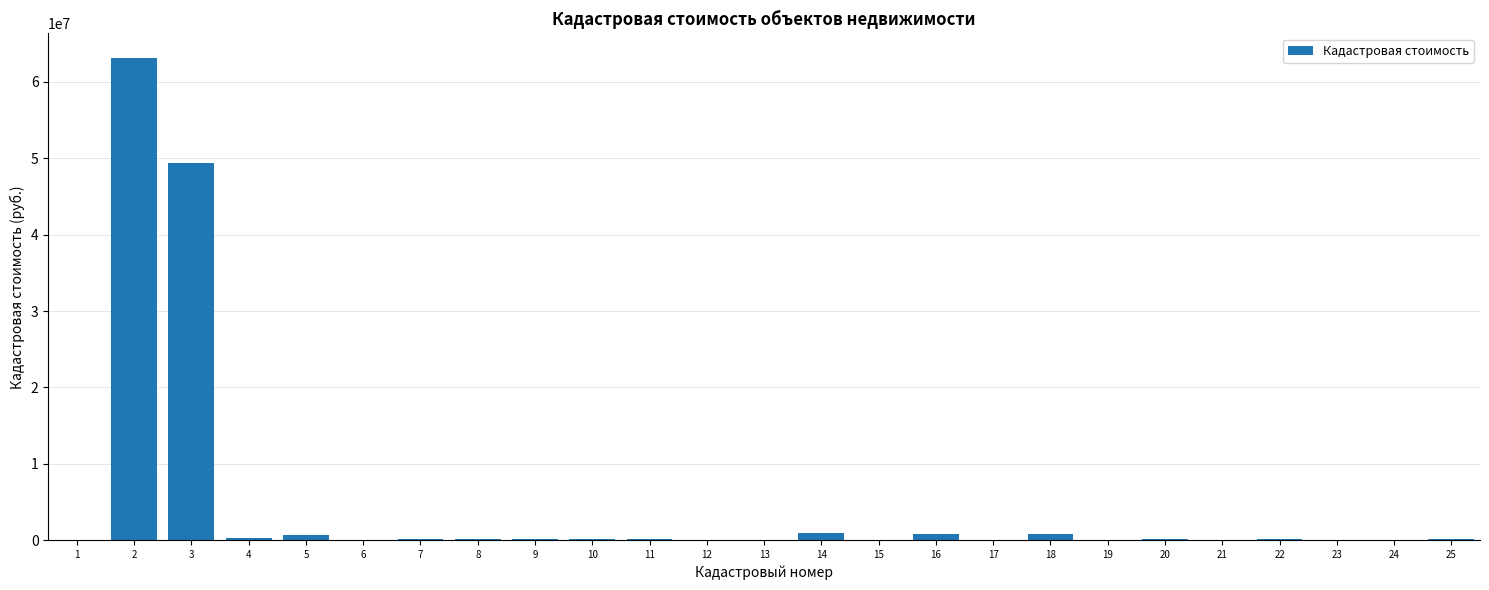

What is the change in value from 6 to 18?

+842905.1